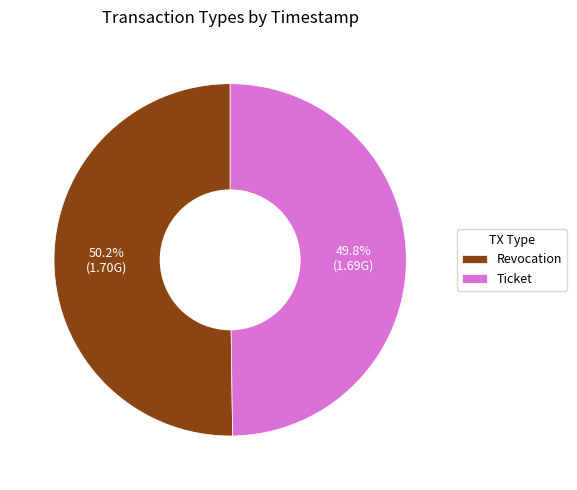

What is the ratio of the value at Ticket to the value at Revocation?

1.0